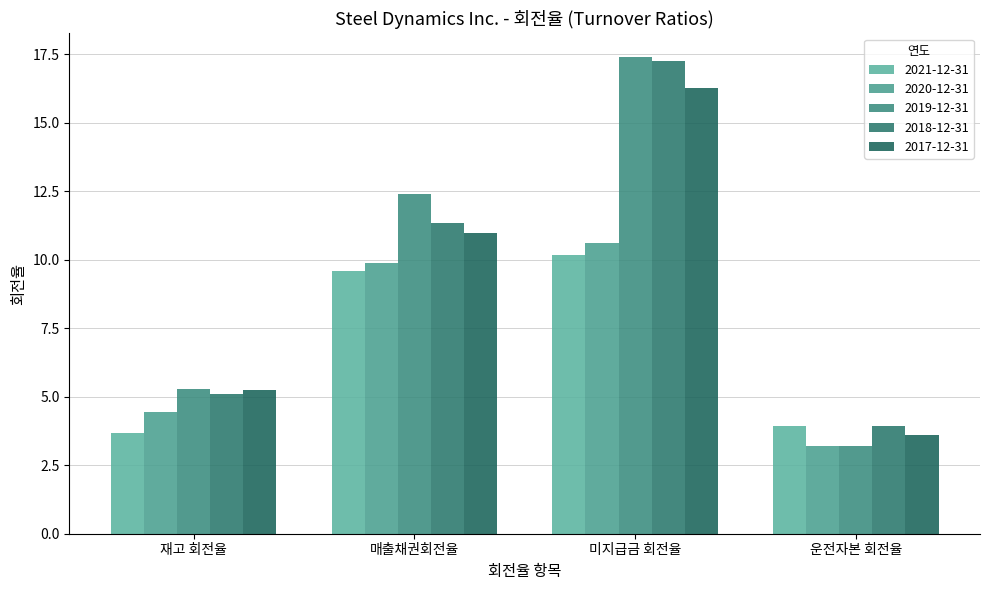

Reading left to right, what are all the values shown in this chart?

2021-12-31: 3.7	9.6	10.2	3.9
2020-12-31: 4.4	9.9	10.6	3.2
2019-12-31: 5.3	12.4	17.4	3.2
2018-12-31: 5.1	11.3	17.2	3.9
2017-12-31: 5.2	11.0	16.3	3.6